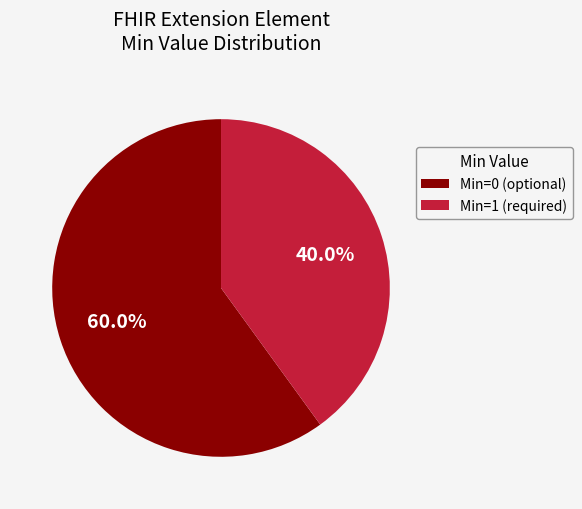

Does Min=0 (optional) represent more than half of the total?

Yes